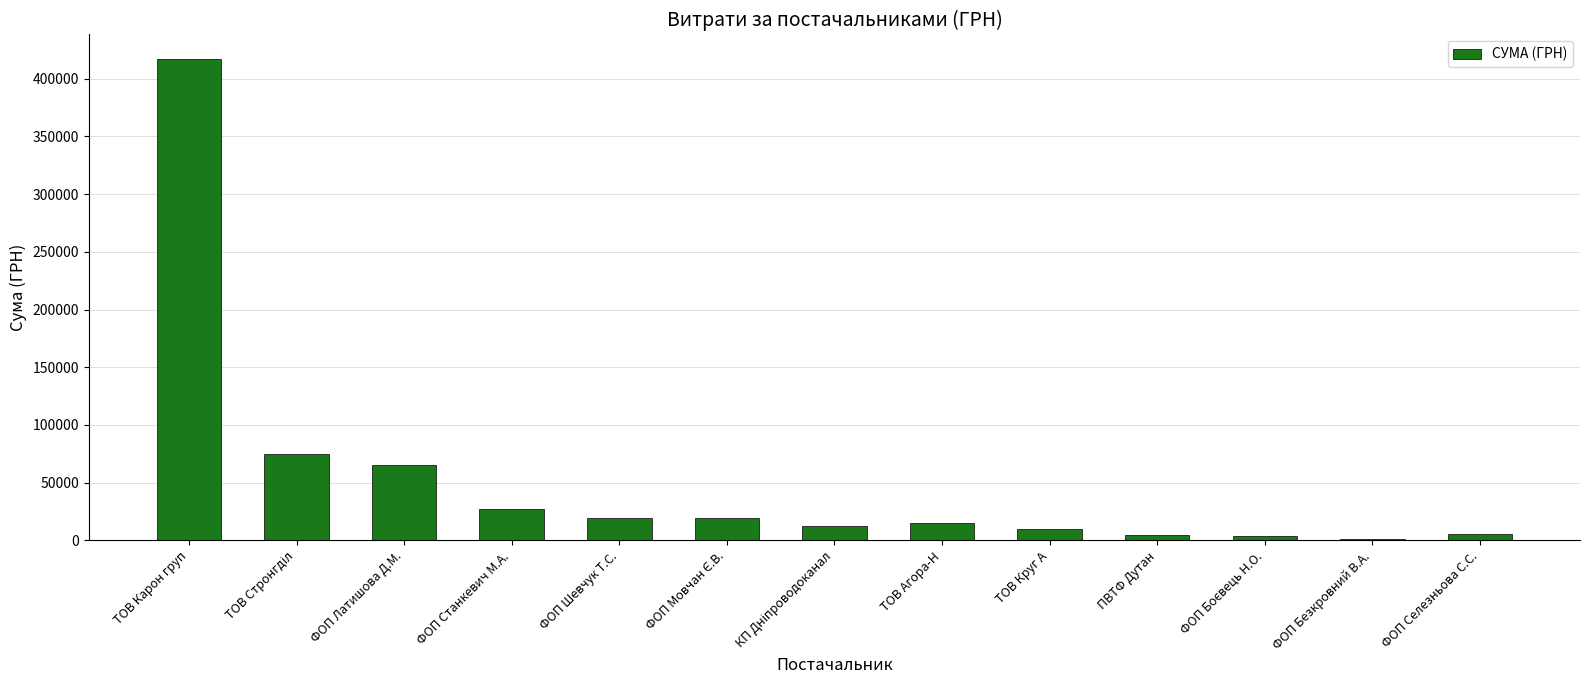

How many data points are above 15131?

7